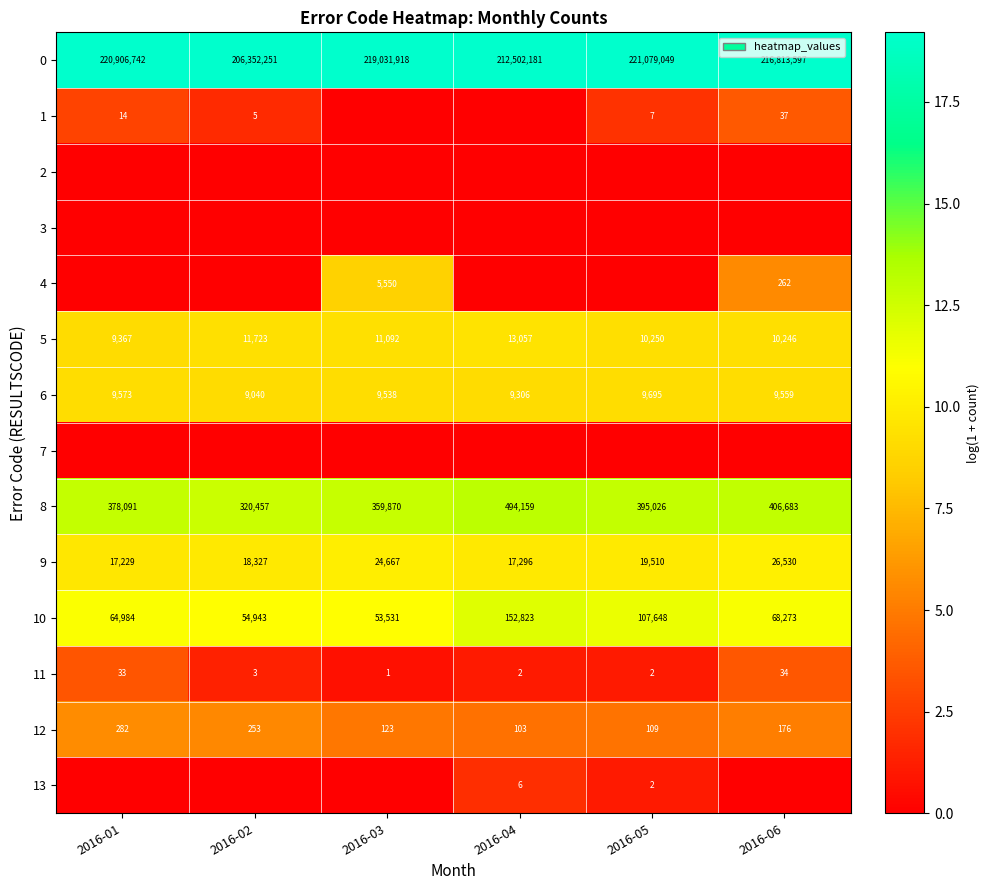

List the labels in order of 5 value, smallest first.

2016-01, 2016-06, 2016-05, 2016-03, 2016-02, 2016-04